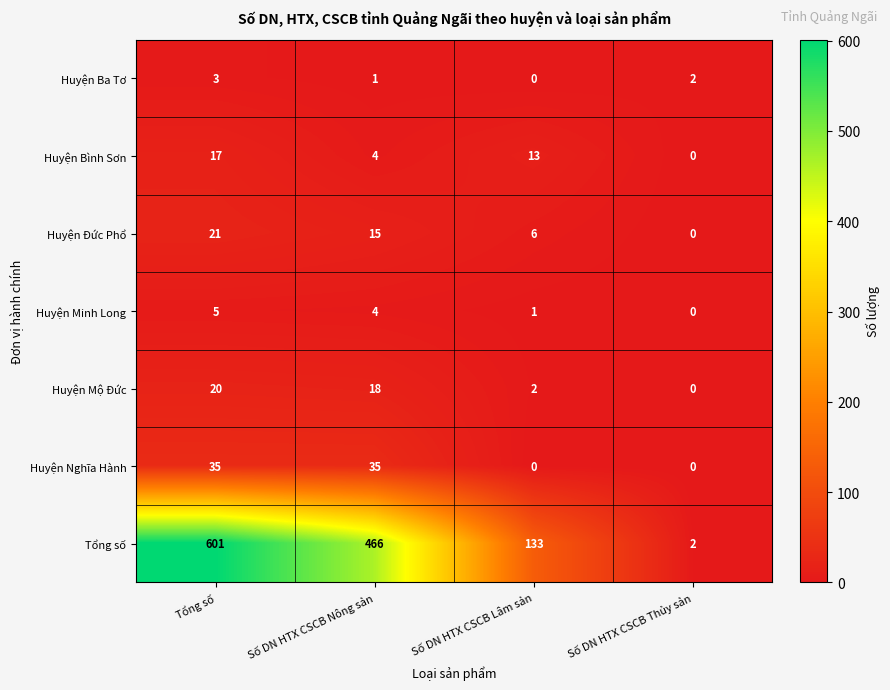

What is the sum of the Huyện Ba Tơ values at Số DN HTX CSCB Thủy sản and Số DN HTX CSCB Nông sản?

3